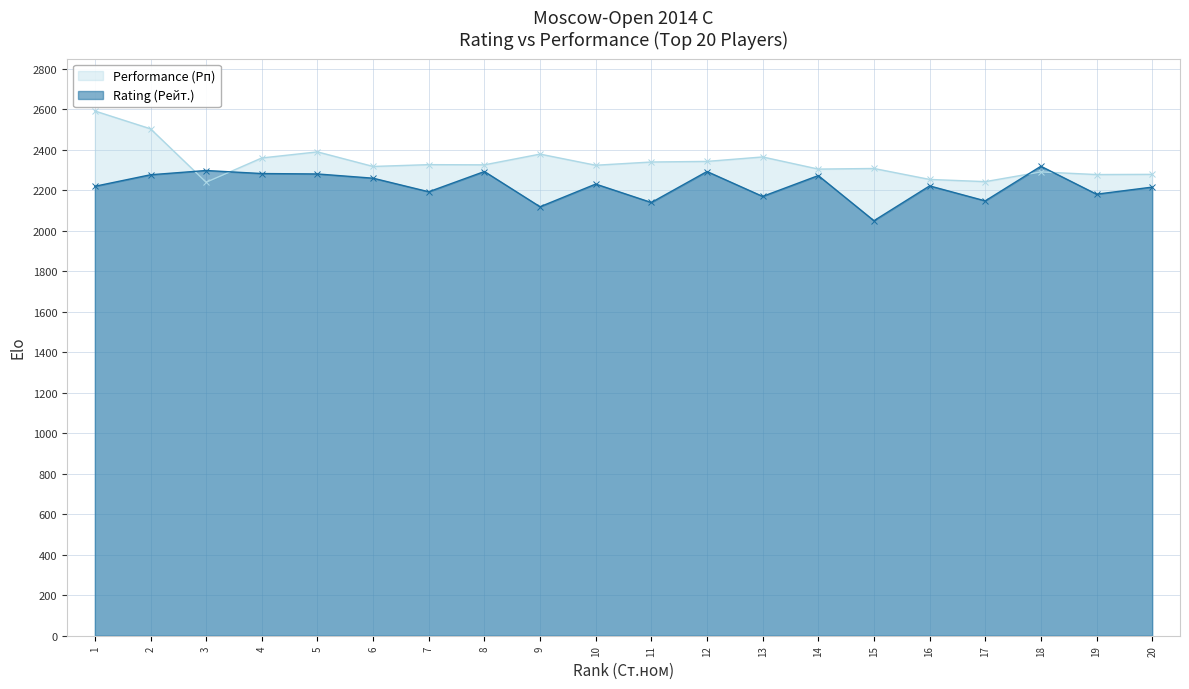

What is the difference between the maximum and minimum values in the Performance (Рп) series?

352